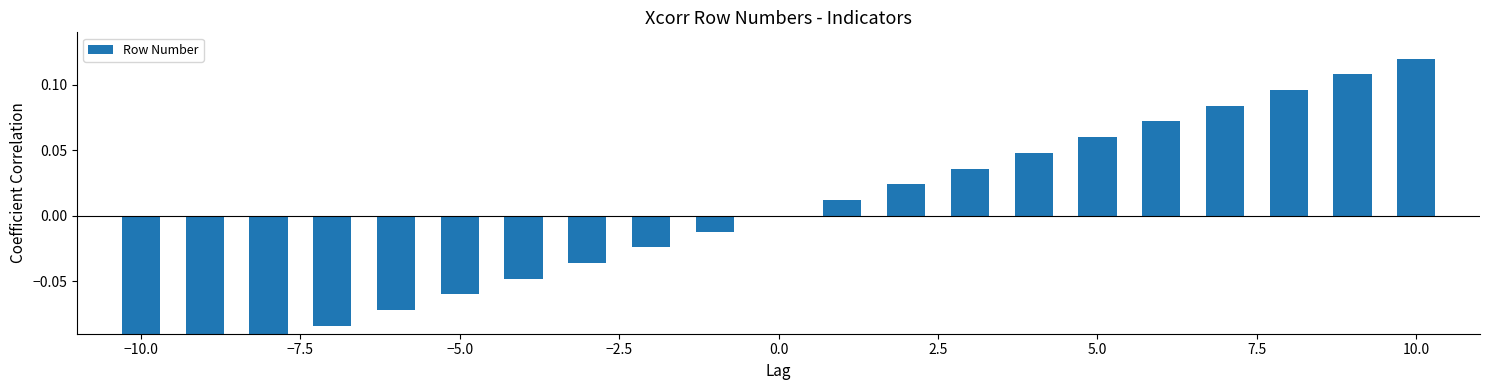

How many bars are there in total?

21